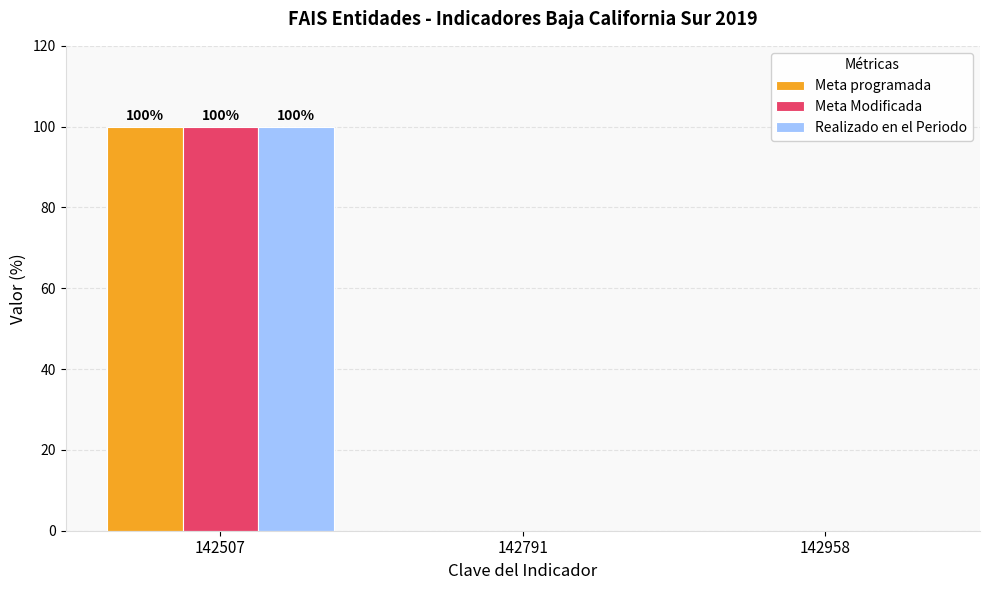

How many data points does each series have?

3